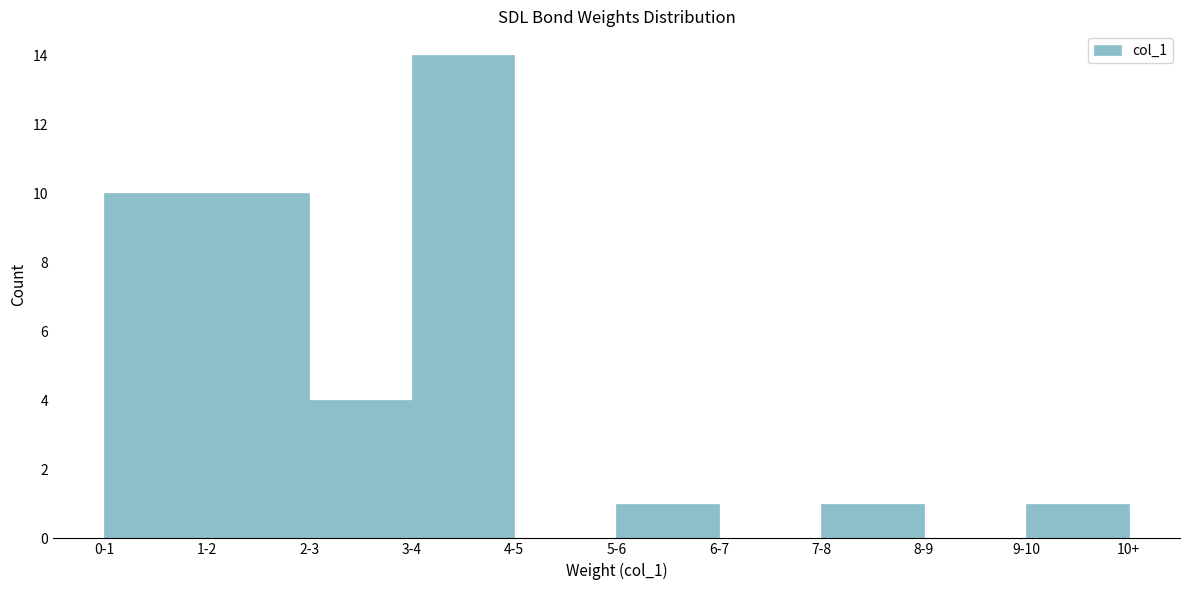

Reading left to right, list all the values displayed in this chart.

0-1=10	1-2=10	2-3=4	3-4=14	4-5=0	5-6=1	6-7=0	7-8=1	8-9=0	9-10=1